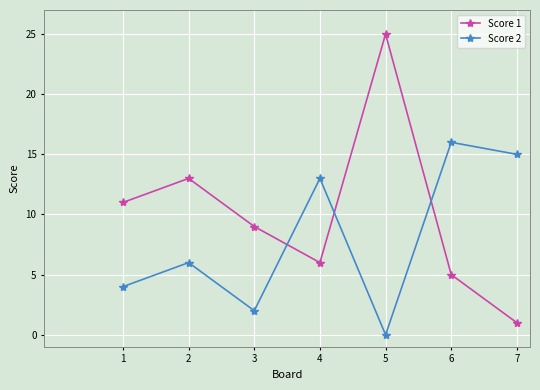

Reading left to right, what are all the values shown in this chart?

Score 1: 11	13	9	6	25	5	1
Score 2: 4	6	2	13	0	16	15